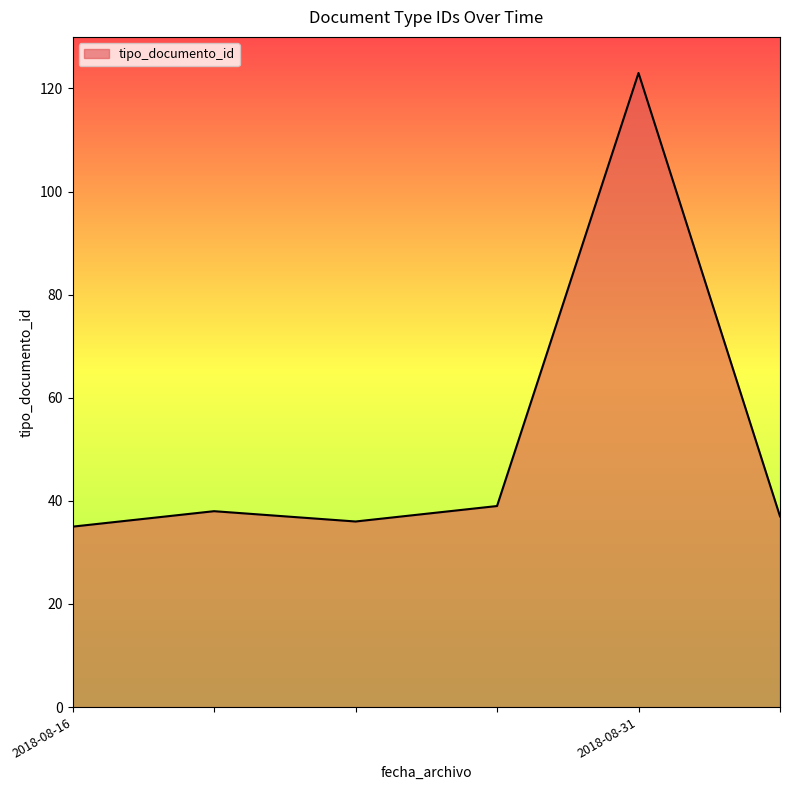

What is the difference between the maximum and minimum values?

88